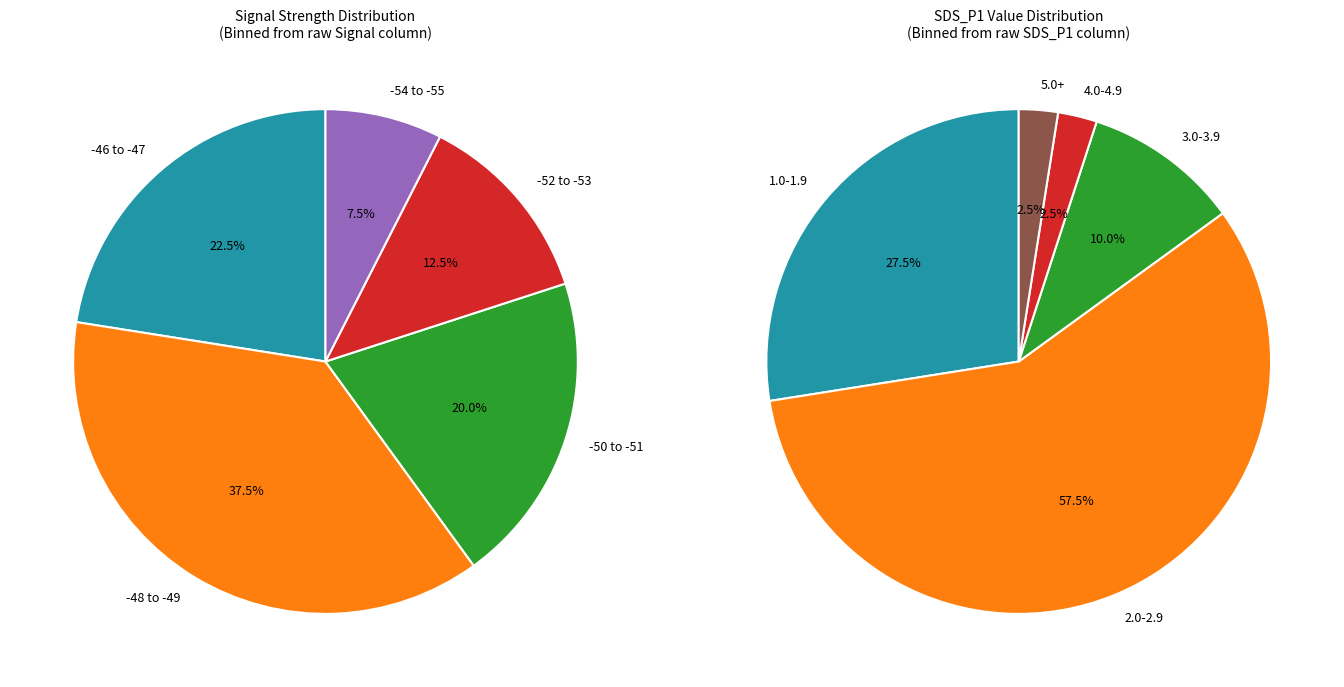

Is the sum of -55 and -50 greater than half?

No